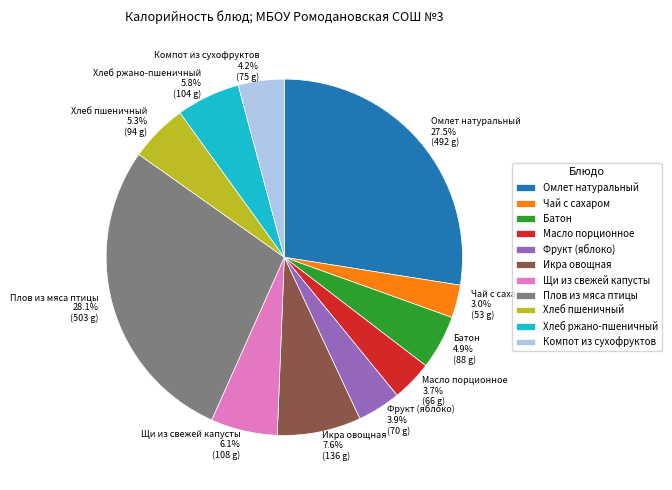

Is Хлеб ржано-пшеничный 5.8% (104 g) the majority of the pie?

No